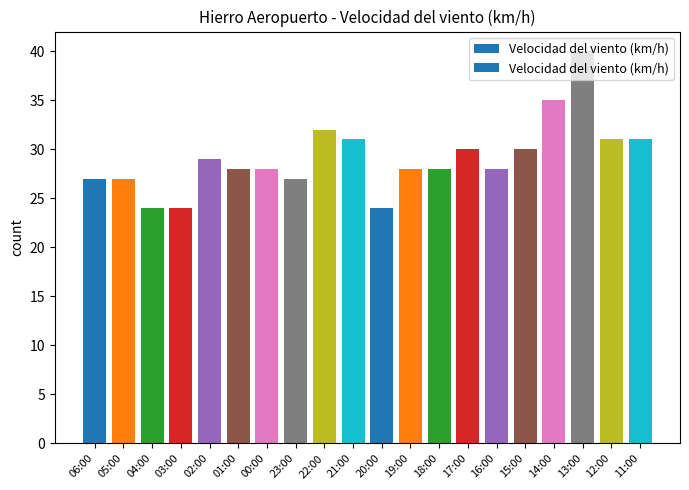

At which label does the data first exceed 28?

02:00